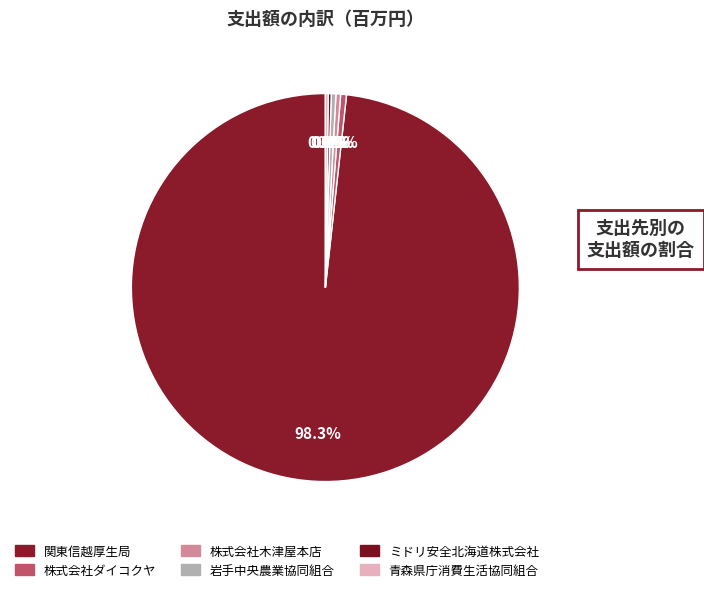

Combined, do 岩手中央農業協同組合 and 青森県庁消費生活協同組合 account for over 50%?

No